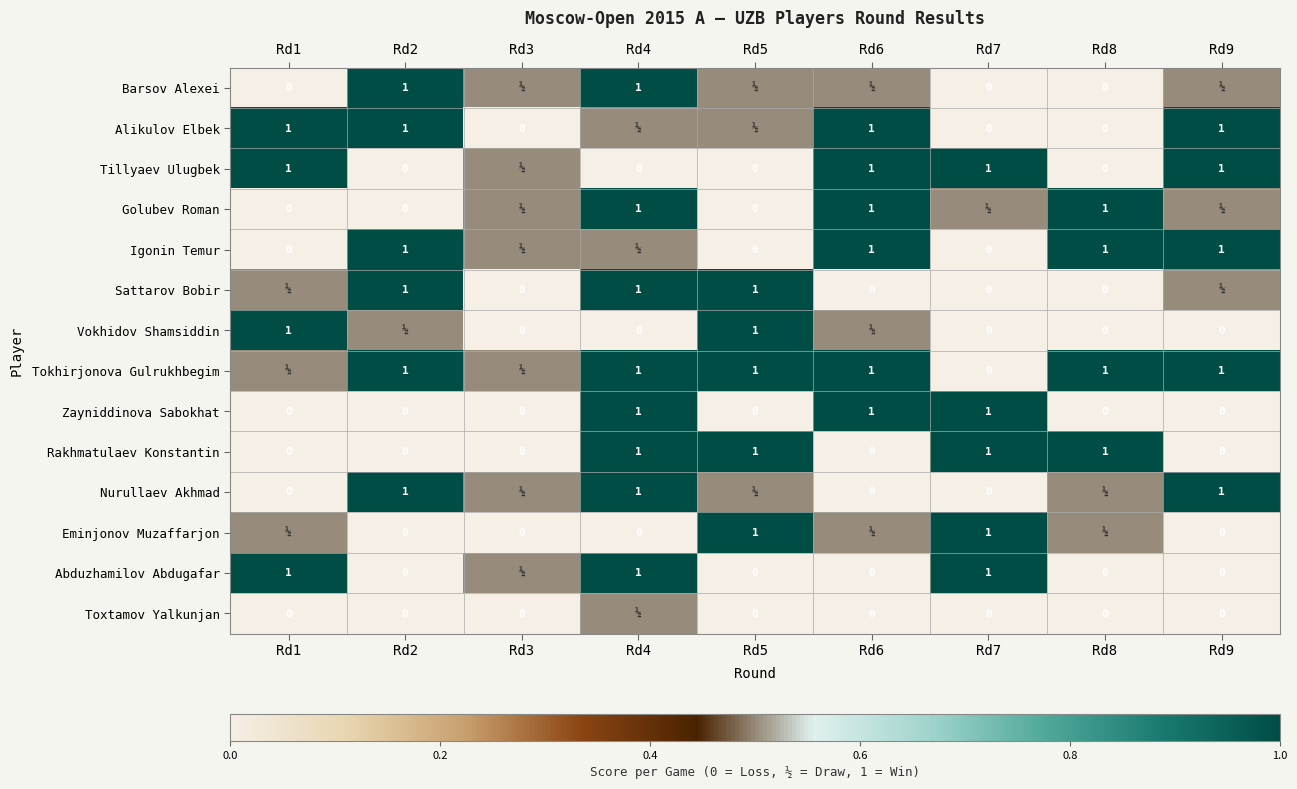

Is the value of Igonin Temur at Rd8 greater than the value of Toxtamov Yalkunjan at Rd8?

Yes